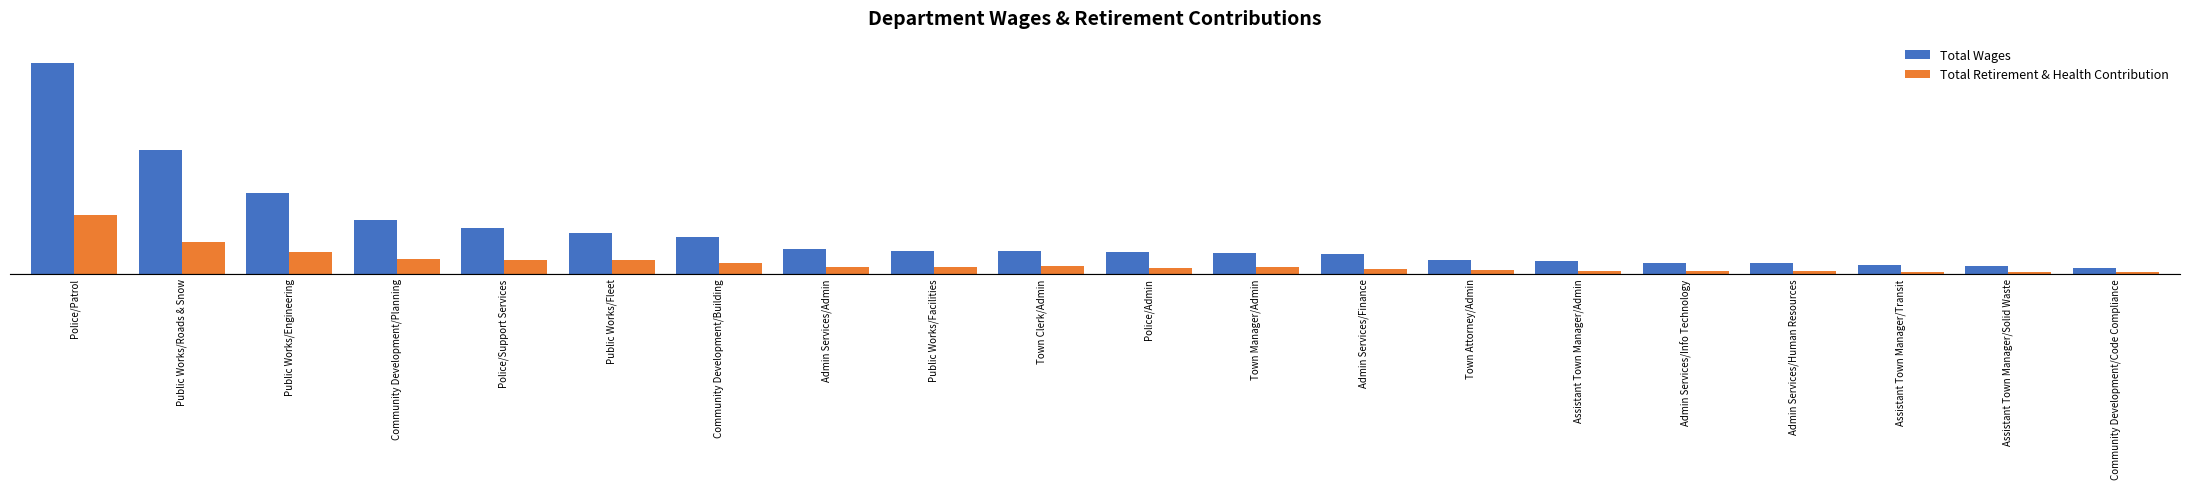

What is the difference between the highest and lowest values at Town Attorney/Admin?

119947